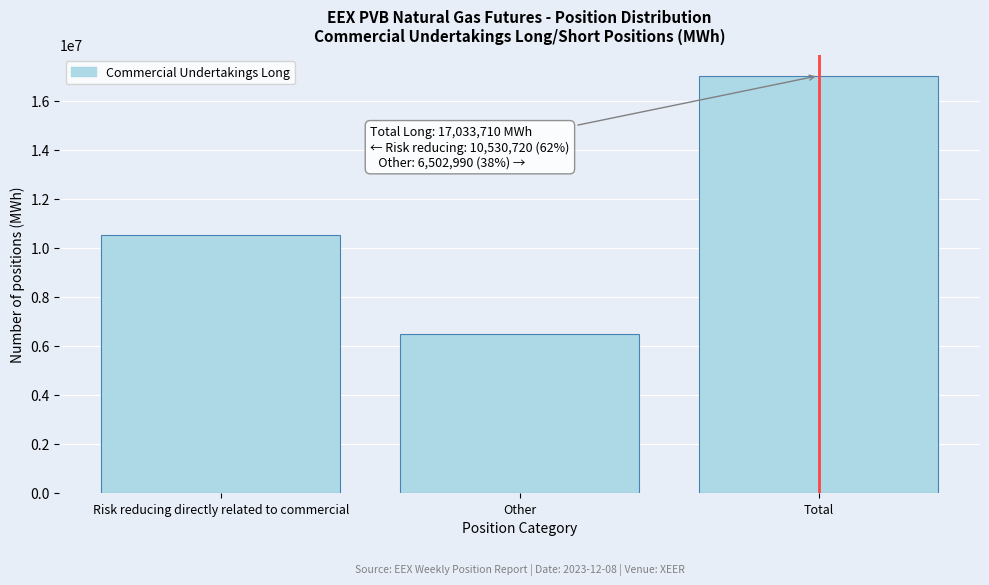

Reading left to right, extract all data points from this chart.

Risk reducing directly related to commercial=10530720	Other=6502990	Total=17033710